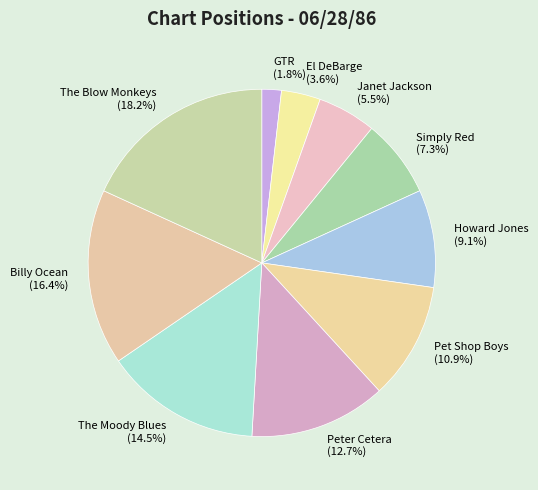

Is the sum of GTR and El DeBarge greater than half?

No